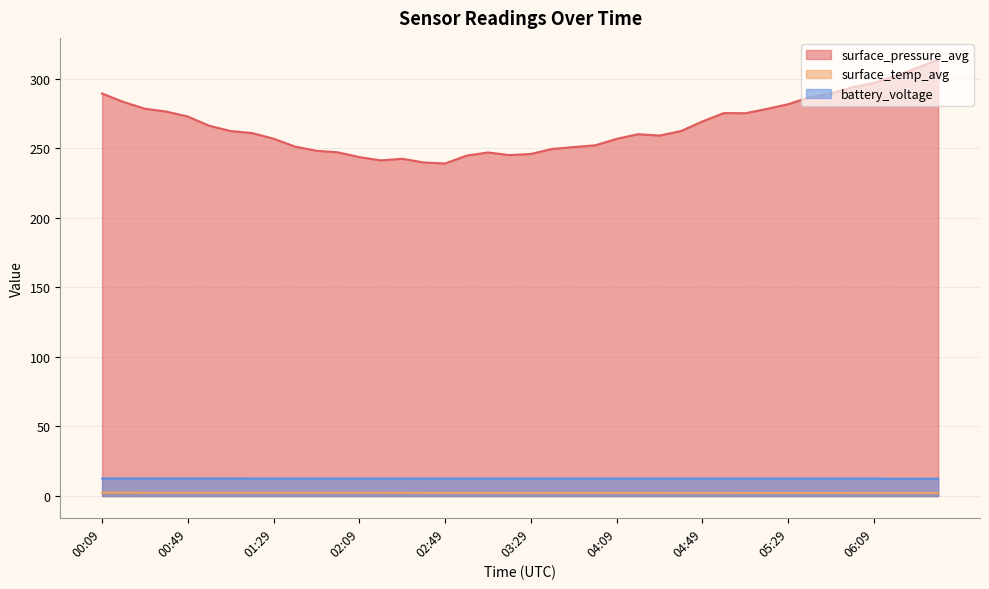

True or false: surface_pressure_avg has more than 0 points higher than both neighbors.

True